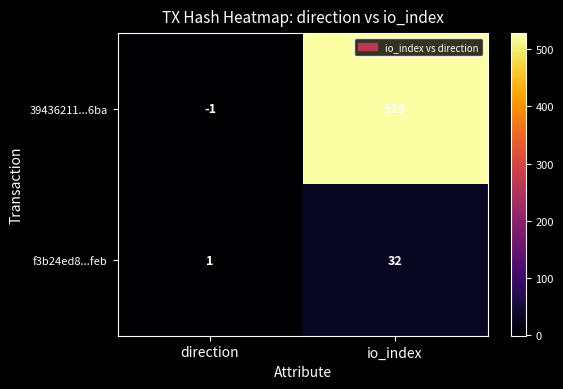

The f3b24ed8...feb series shows 1 at direction. True or false?

True